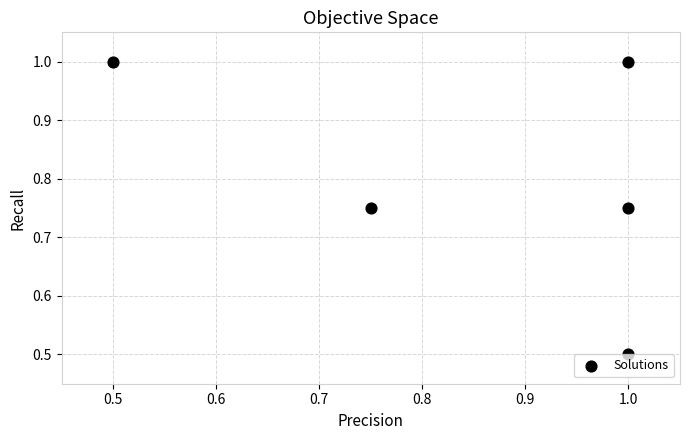

What is the range of X values (max minus min)?

0.5